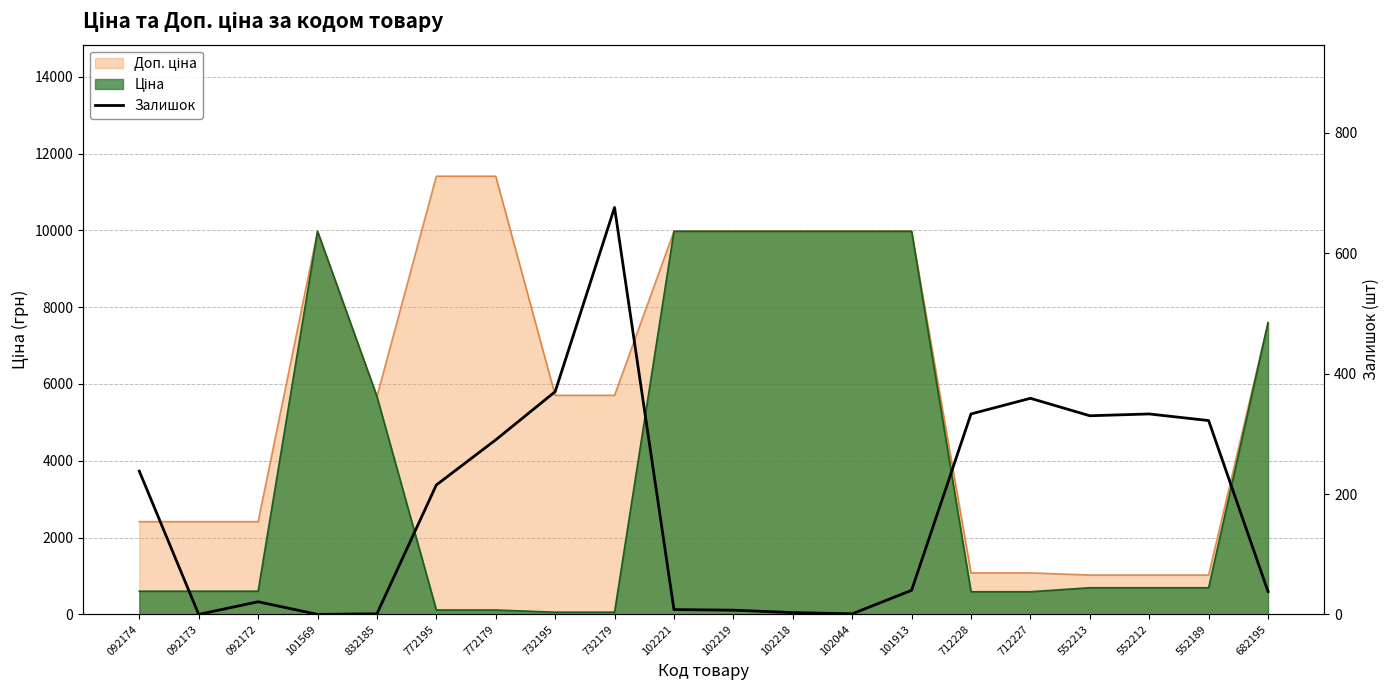

Which label corresponds to the largest value in the chart?

732179